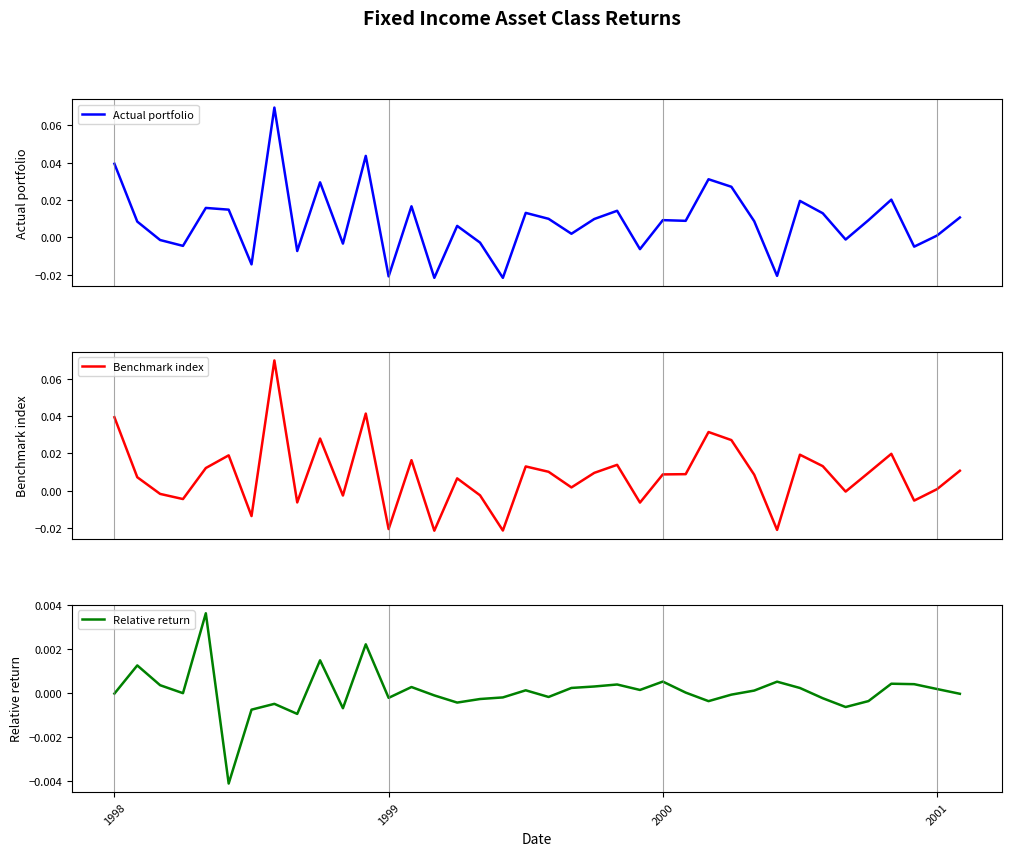

Reading left to right, what are all the values shown in this chart?

Actual portfolio: 0.0	0.0	-0.0	-0.0	0.0	0.0	-0.0	0.1	-0.0	0.0	-0.0	0.0	-0.0	0.0	-0.0	0.0	-0.0	-0.0	0.0	0.0	0.0	0.0	0.0	-0.0	0.0	0.0	0.0	0.0	0.0	-0.0	0.0	0.0	-0.0	0.0	0.0	-0.0	0.0	0.0
Benchmark index: 0.0	0.0	-0.0	-0.0	0.0	0.0	-0.0	0.1	-0.0	0.0	-0.0	0.0	-0.0	0.0	-0.0	0.0	-0.0	-0.0	0.0	0.0	0.0	0.0	0.0	-0.0	0.0	0.0	0.0	0.0	0.0	-0.0	0.0	0.0	-0.0	0.0	0.0	-0.0	0.0	0.0
Relative return: -0.0	0.0	0.0	0.0	0.0	-0.0	-0.0	-0.0	-0.0	0.0	-0.0	0.0	-0.0	0.0	-0.0	-0.0	-0.0	-0.0	0.0	-0.0	0.0	0.0	0.0	0.0	0.0	0.0	-0.0	-0.0	0.0	0.0	0.0	-0.0	-0.0	-0.0	0.0	0.0	0.0	-0.0